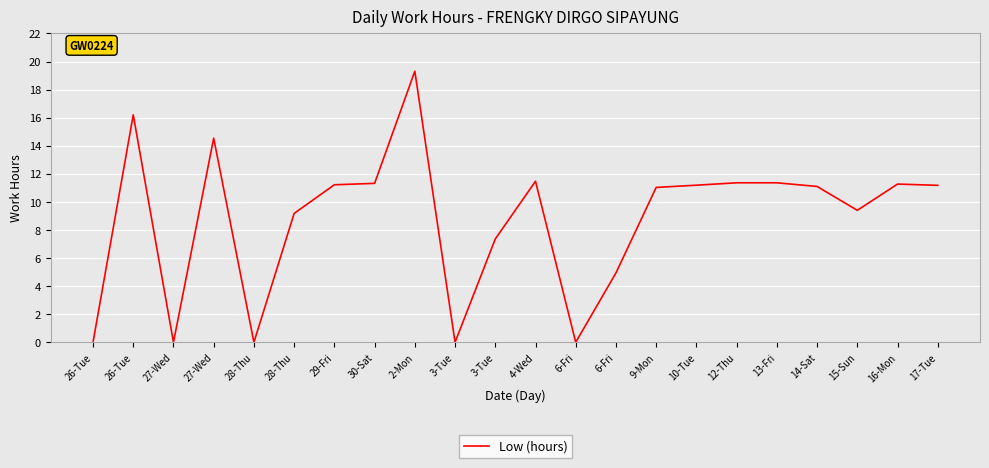

At which label is the value closest to 9?

28-Thu